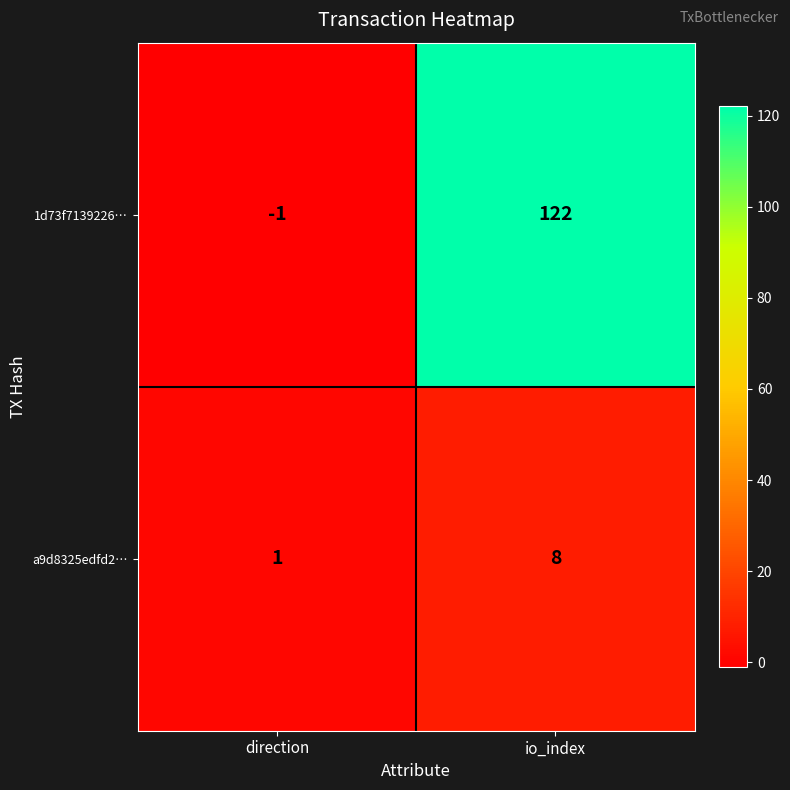

Which series changed the most between direction and io_index?

1d73f7139226…